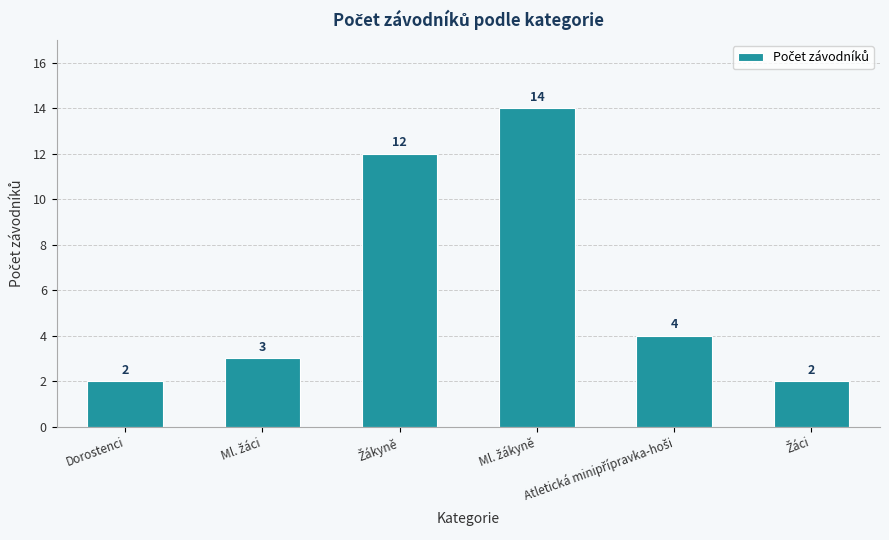

What is the average value?

6